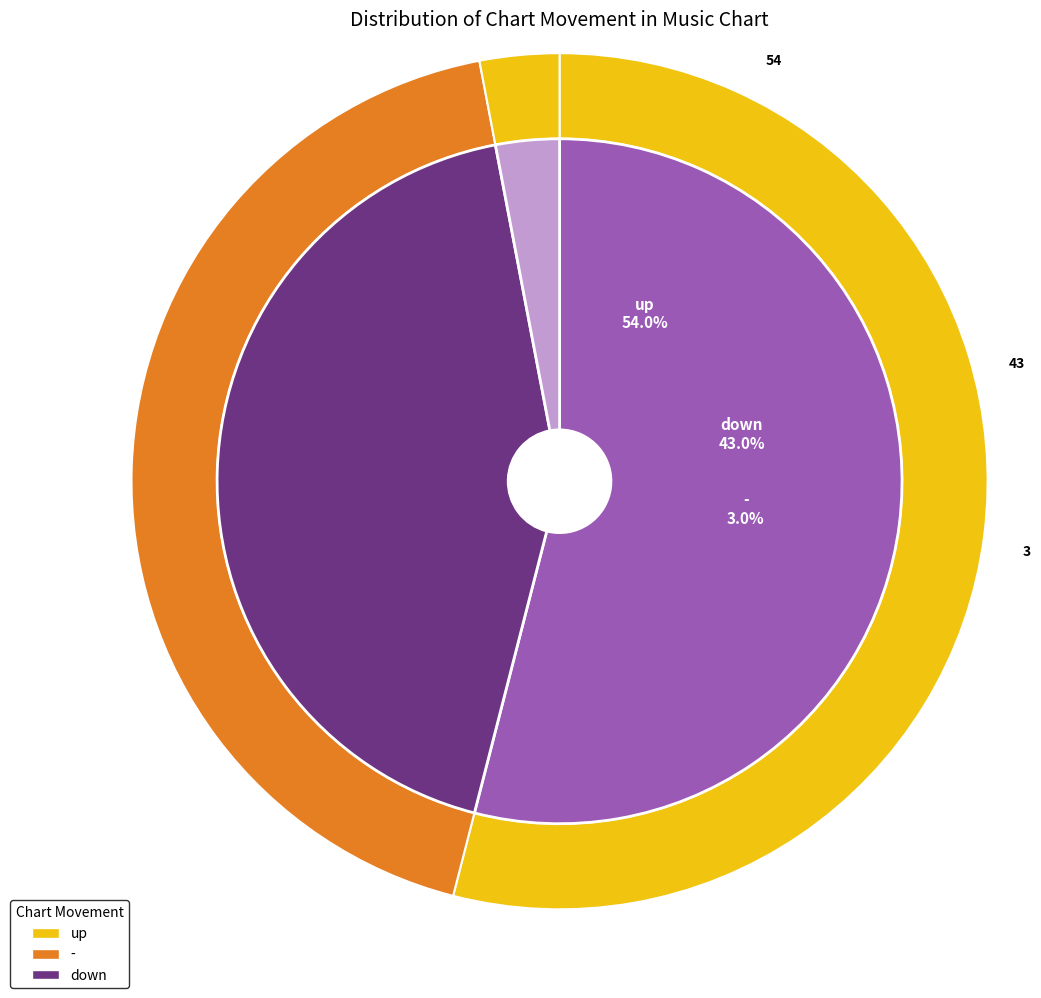

How many segments does this pie chart have?

3